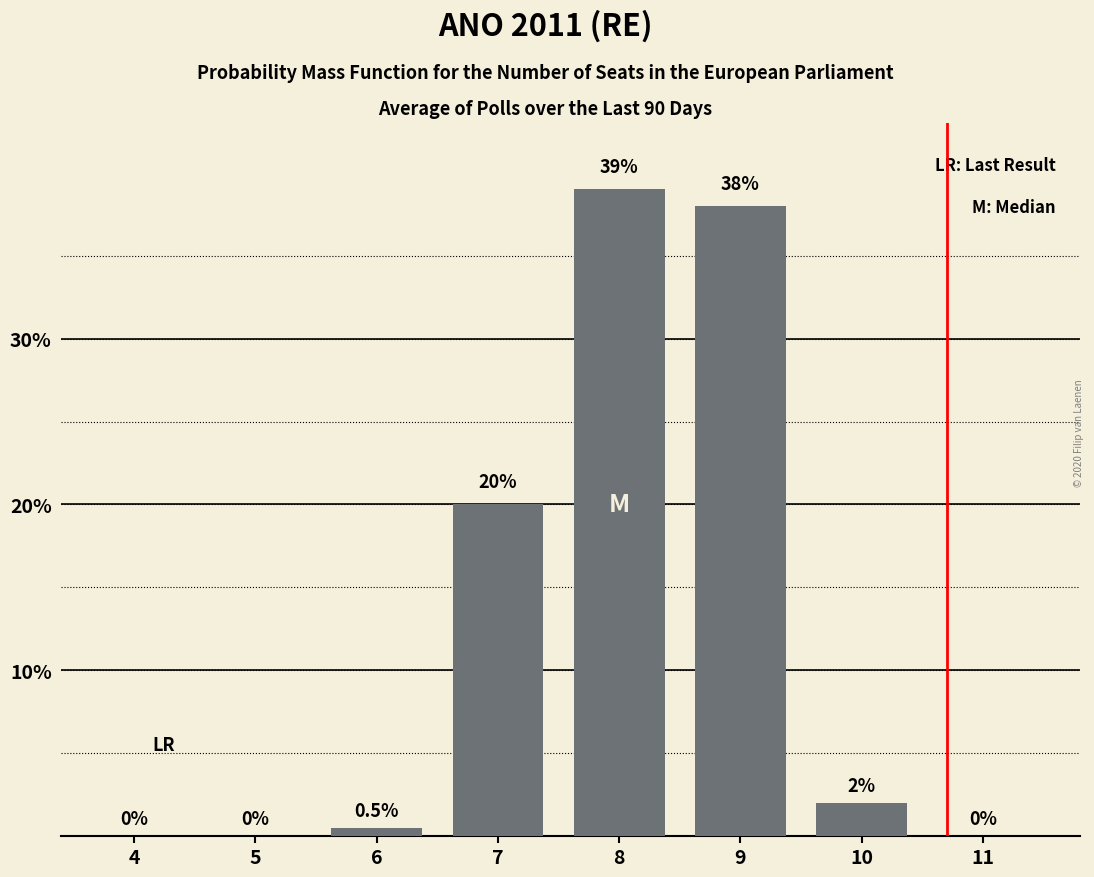

Reading left to right, transcribe all the data shown in this chart.

4=0.0	5=0.0	6=0.5	7=20.0	8=39.0	9=38.0	10=2.0	11=0.0